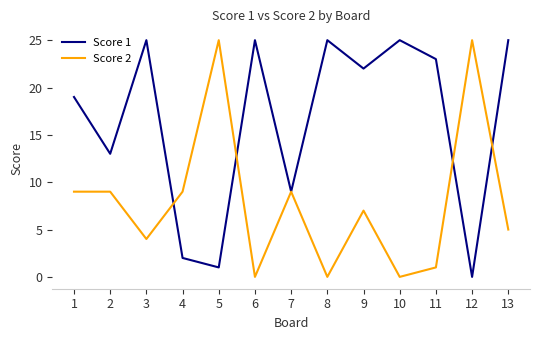

Is it true that Score 1 equals 39 at 9?

False